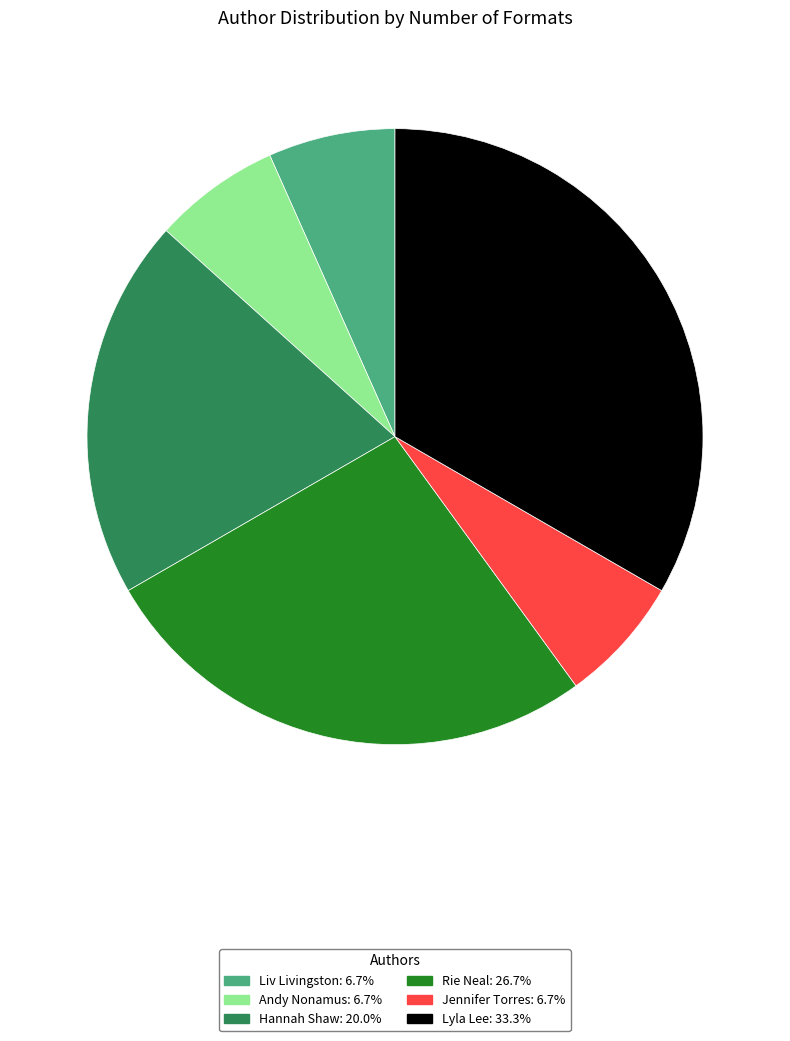

Is there a majority slice in this chart?

No